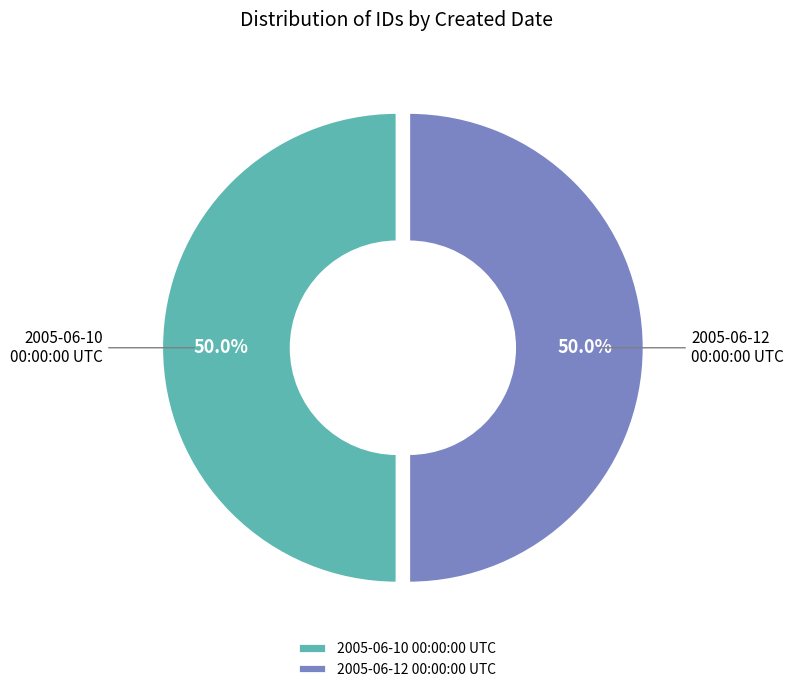

Do 2005-06-12 00:00:00 UTC and 2005-06-10 00:00:00 UTC together represent more than half of the pie?

Yes